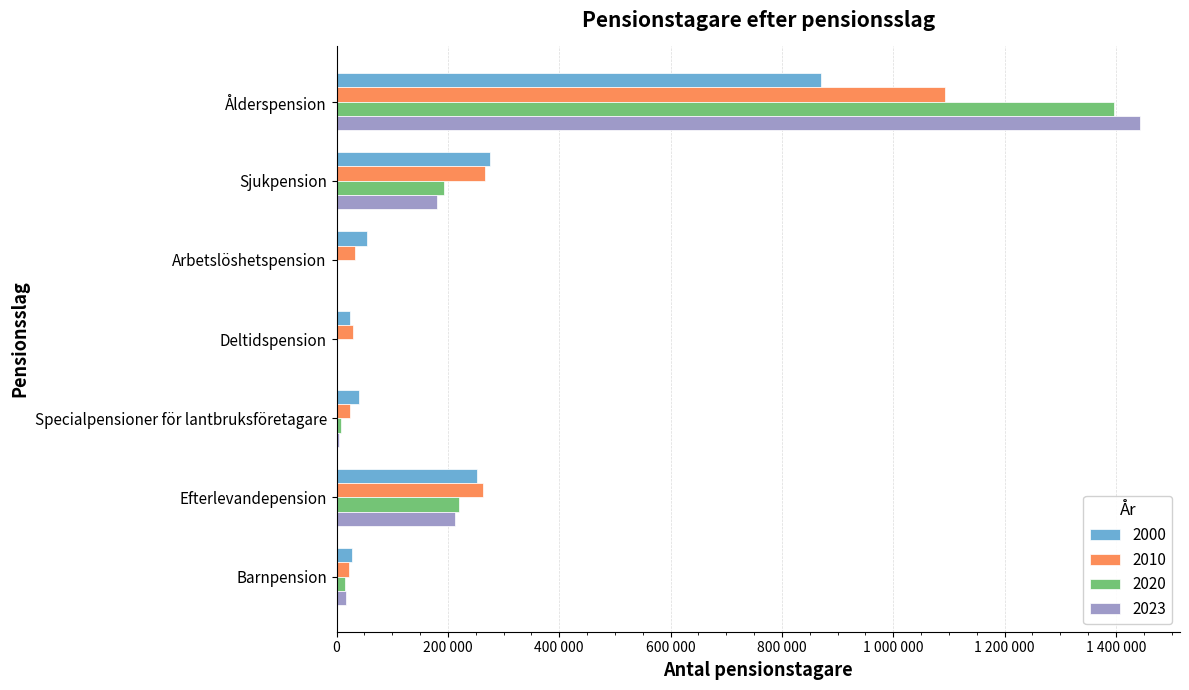

What are all the series names shown in the legend?

2000, 2010, 2020, 2023